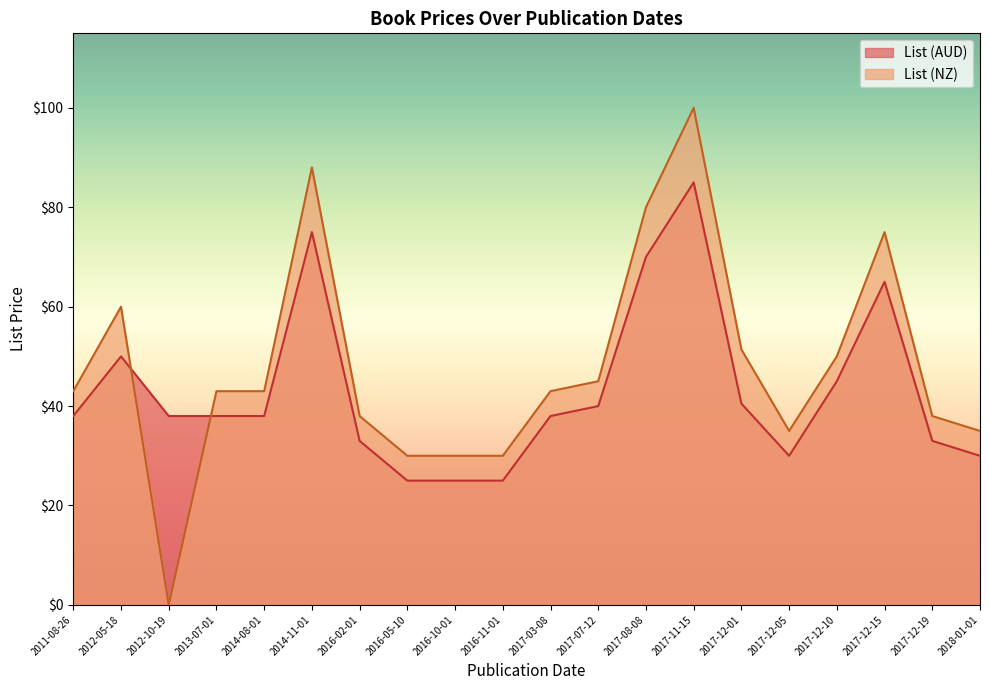

Which category has the highest value in the List (AUD) series?

2017-11-15